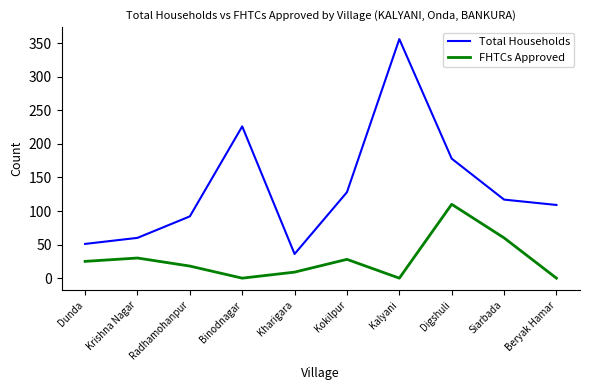

Which series has the widest spread of values?

Total Households